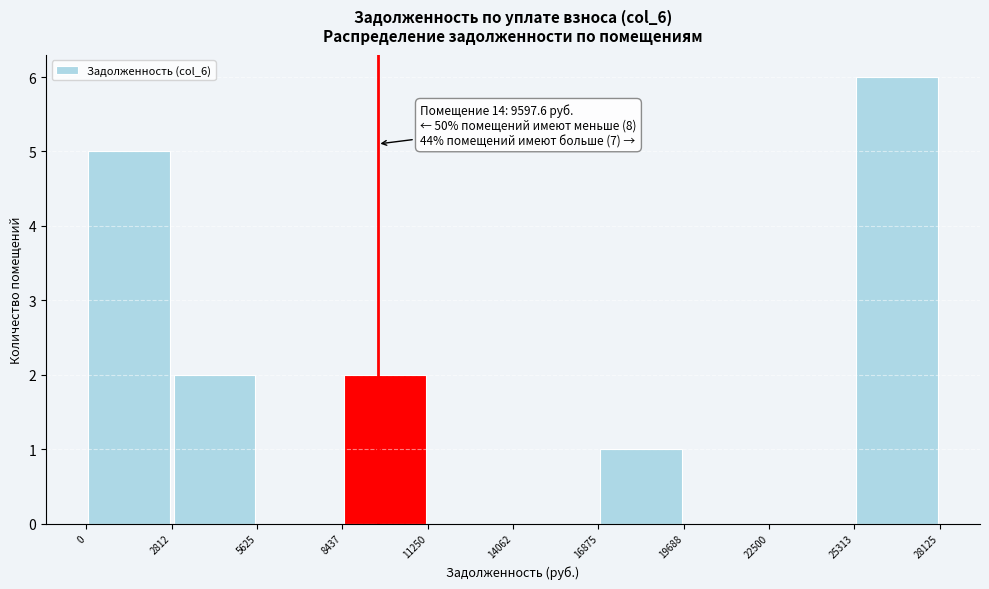

Over which range of the x-axis is the bar tallest?

25313 to 28125